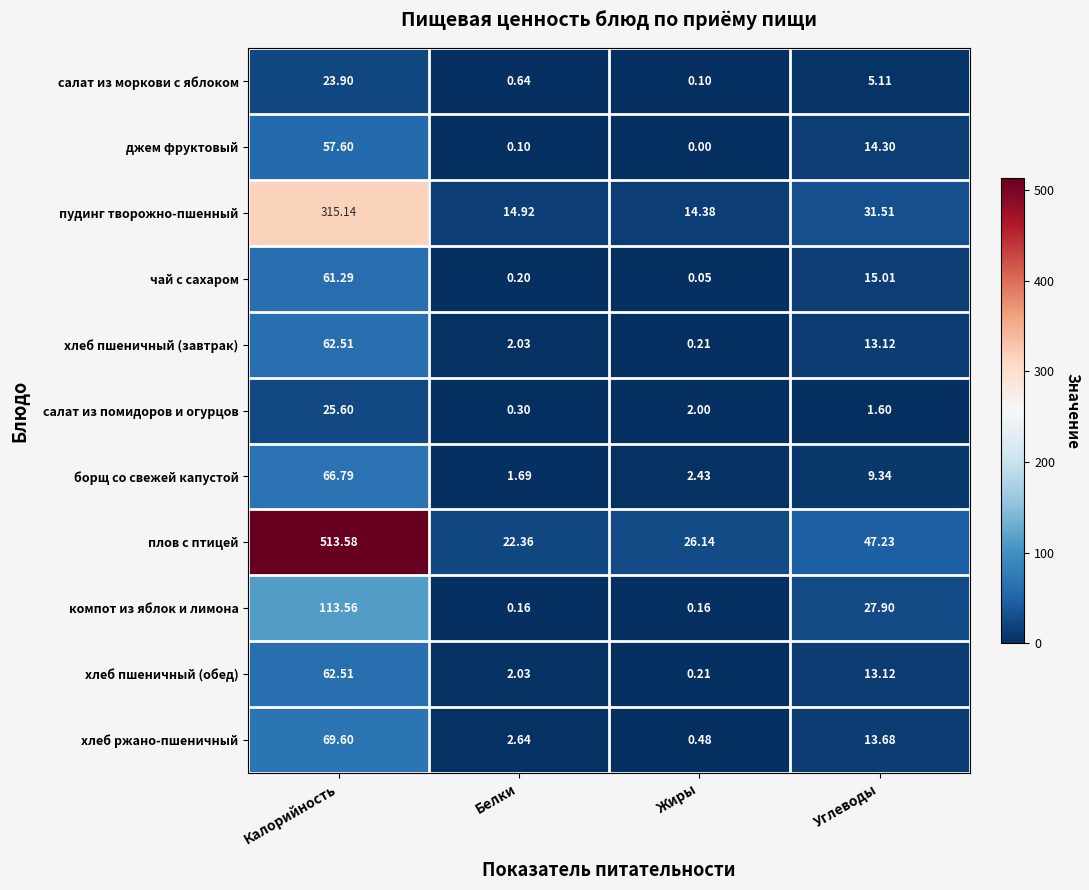

Which series has the widest spread of values?

плов с птицей